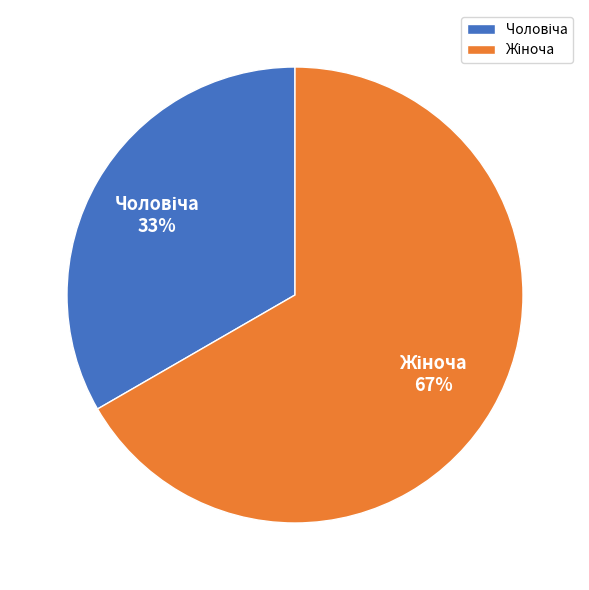

How many segments does this pie chart have?

2